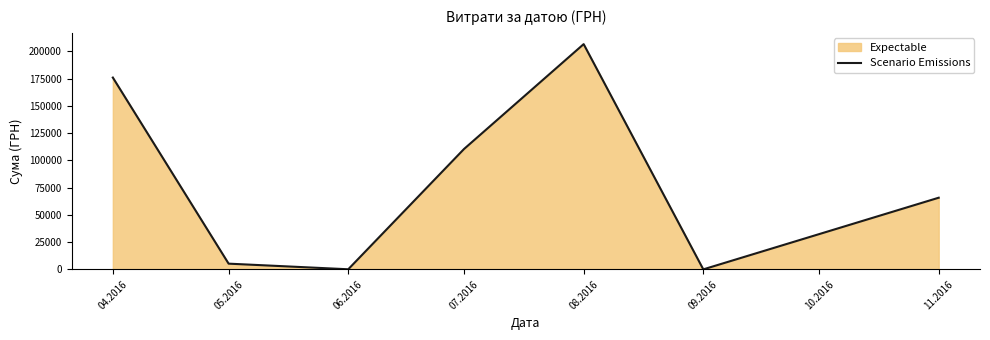

Does the chart display data point markers on the line(s)?

No